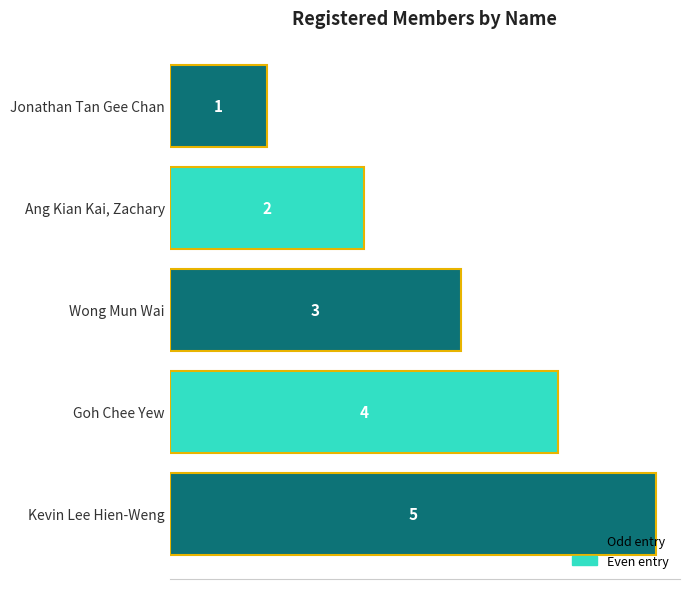

What is the sum of all values?

15